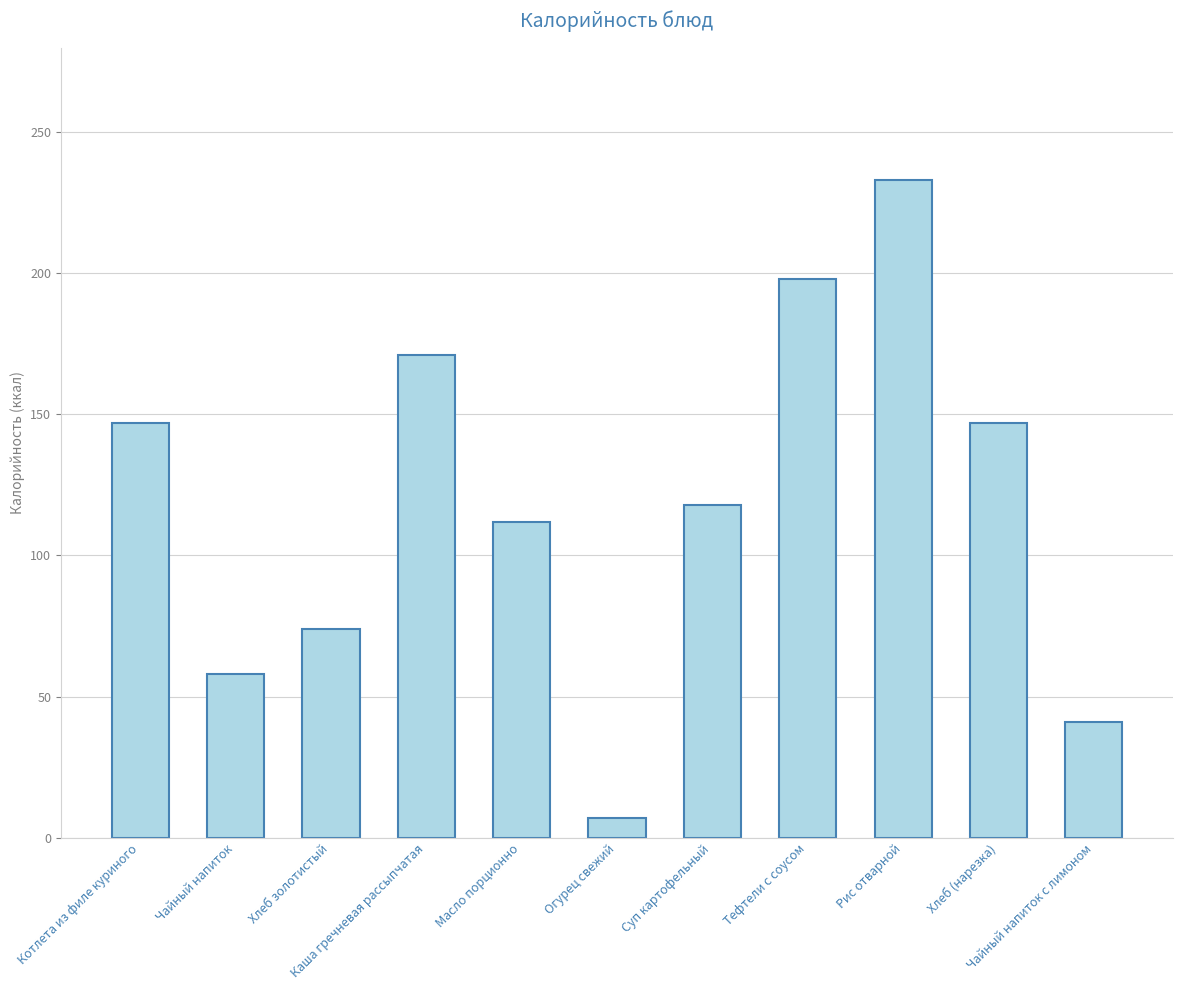

Are the bars grouped side by side (vs. stacked)?

No